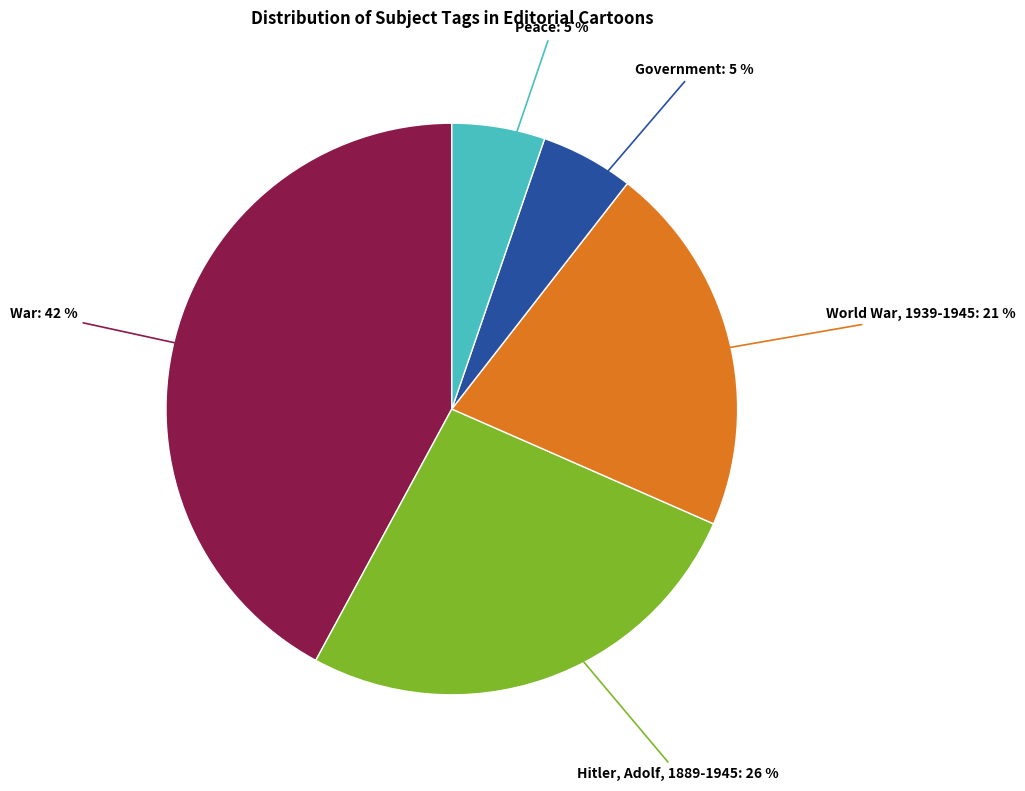

Is there a majority slice in this chart?

No